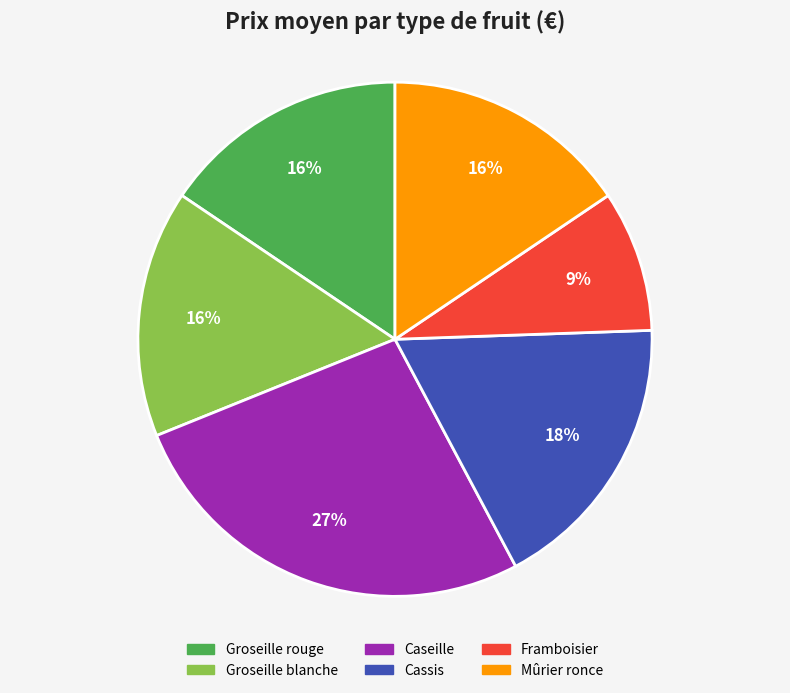

Is there a majority slice in this chart?

No